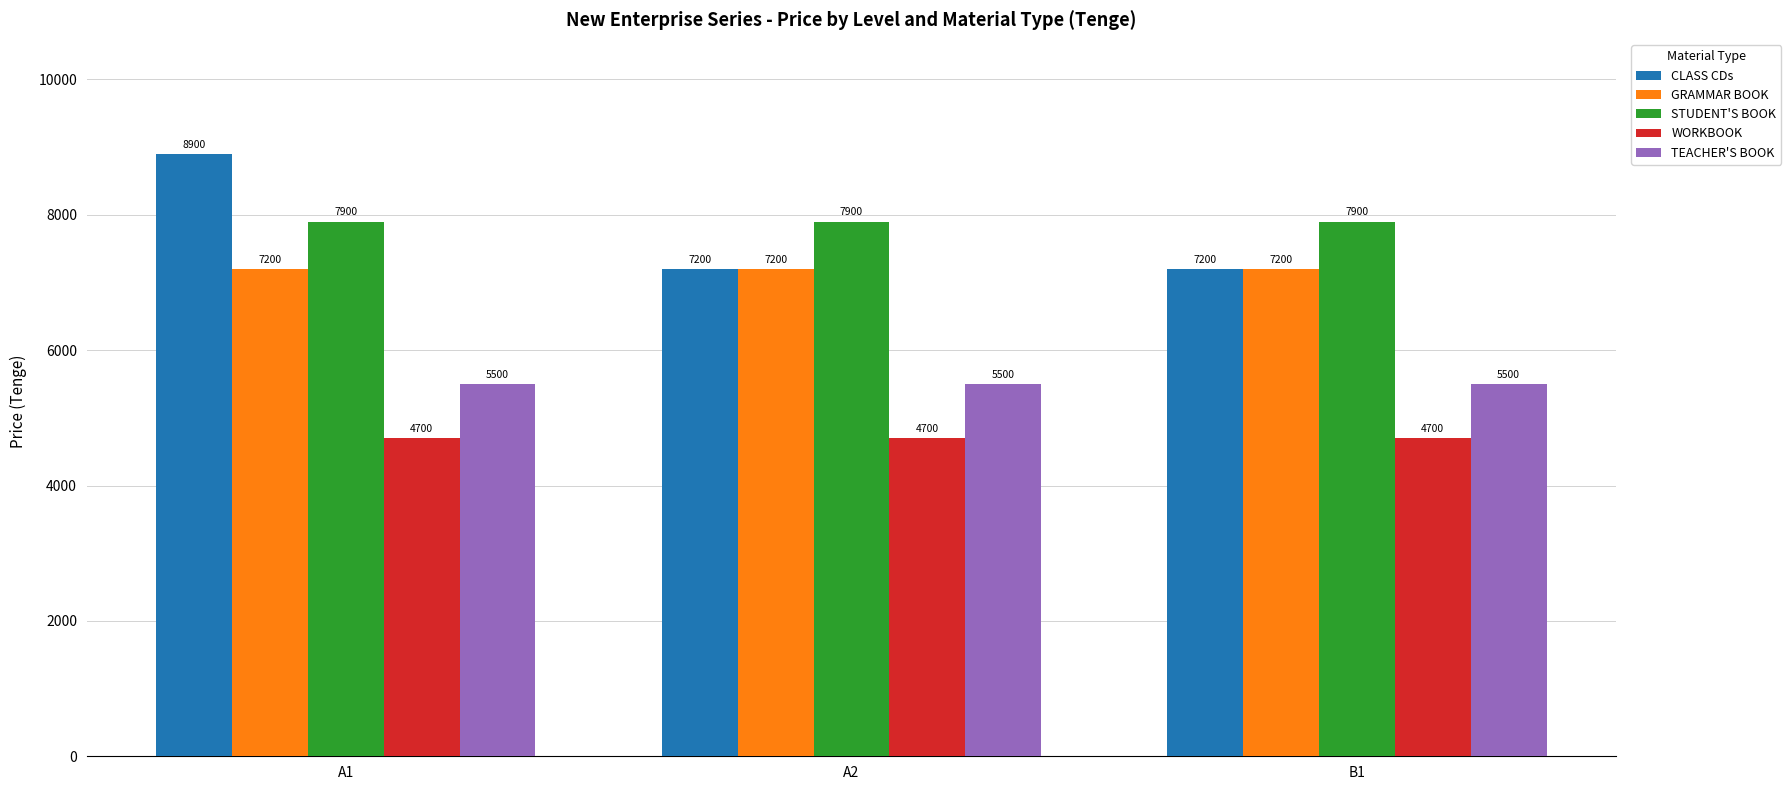

Count the CLASS CDs values in the range 7200 to 8900.

3